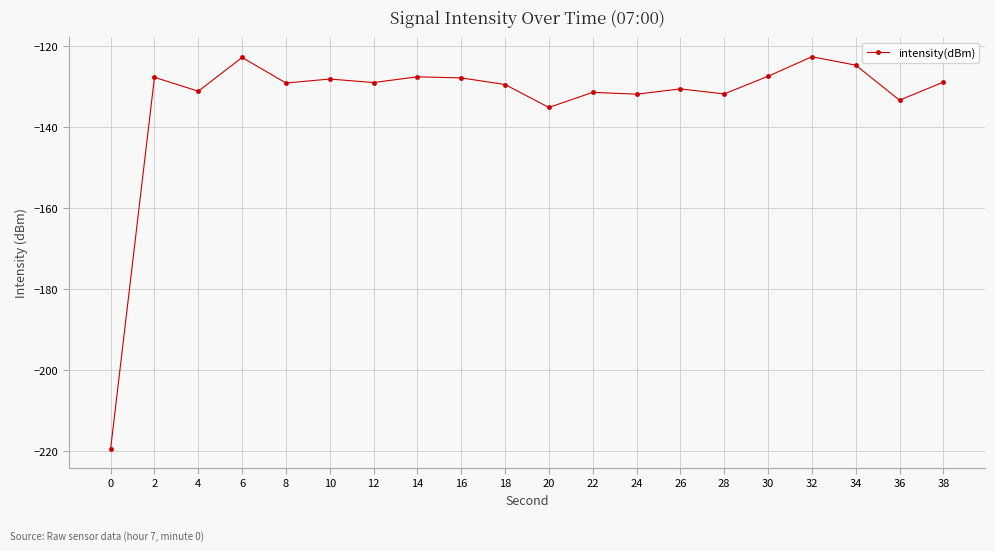

What is the maximum value shown in the chart?

-122.6